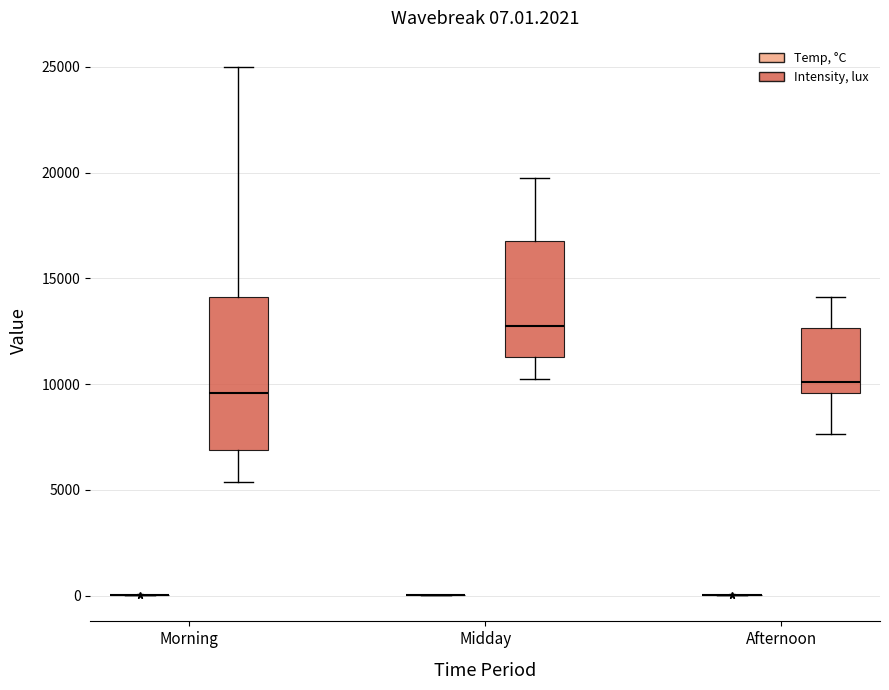

Comparing the boxes themselves (not the whiskers), which one is the tallest?

Morning (Intensity, lux)